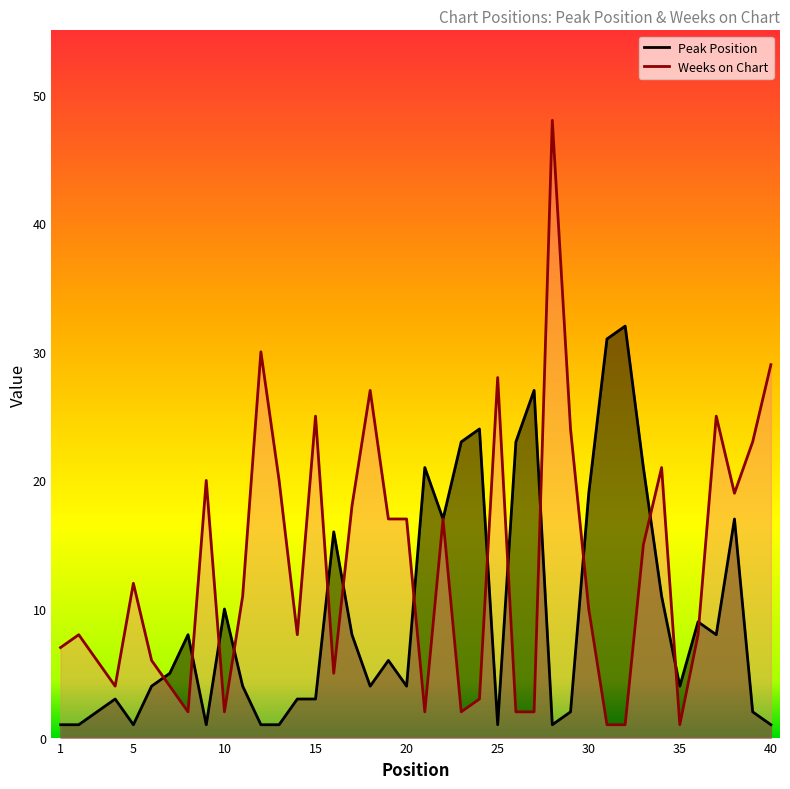

Is the value of Peak Position at 19 greater than the value of Weeks on Chart at 16?

Yes